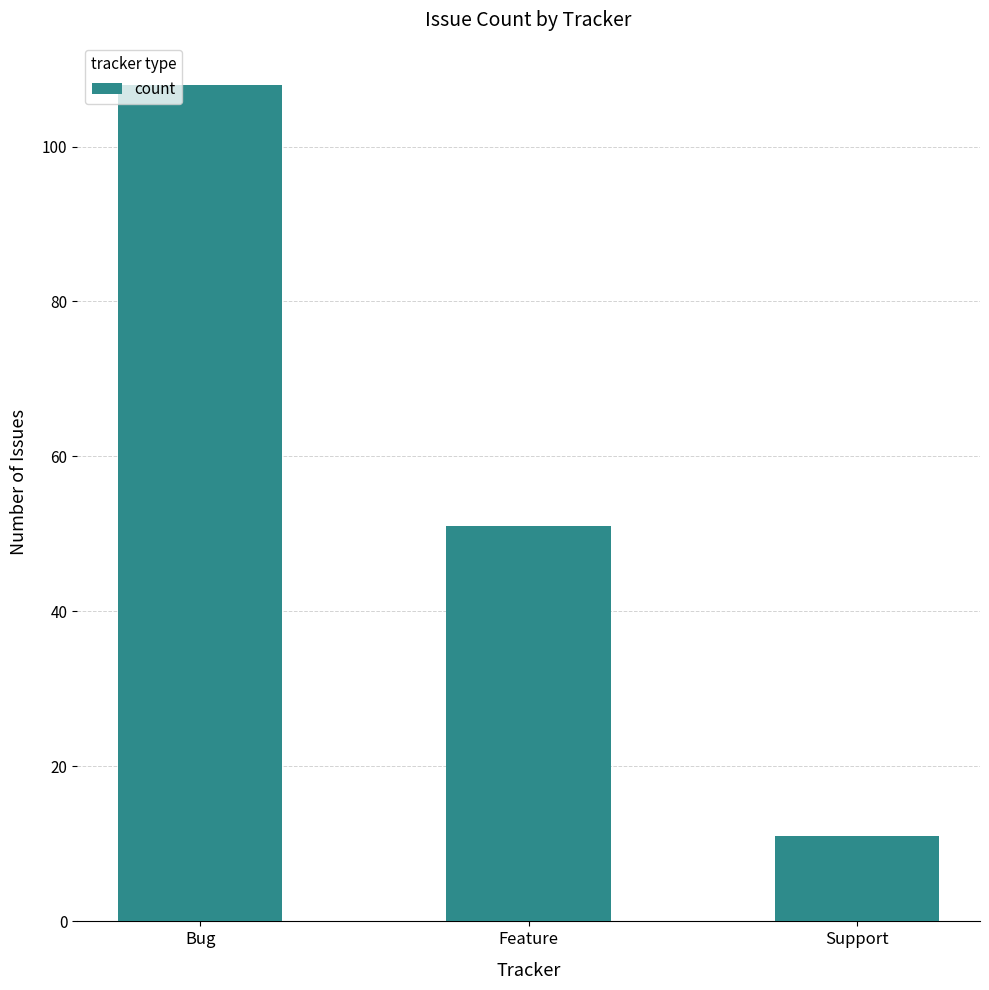

What is the label of the 2nd bar from the left?

Feature